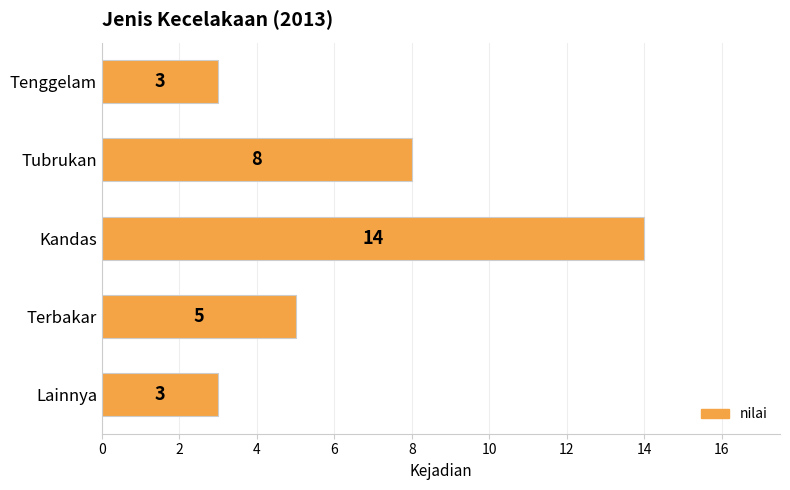

Are the bars grouped side by side (vs. stacked)?

No